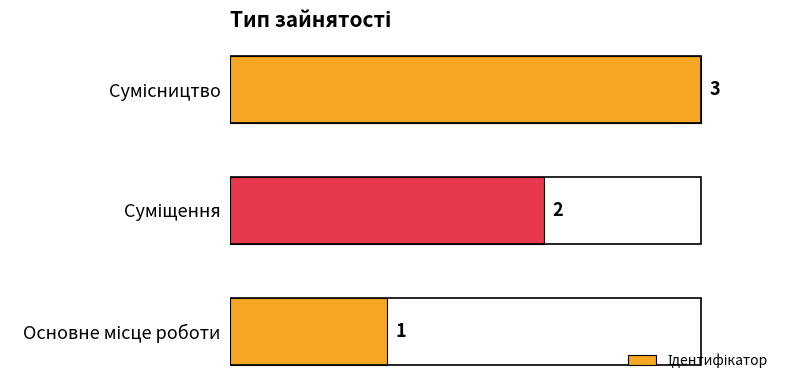

What is the greatest value displayed?

3